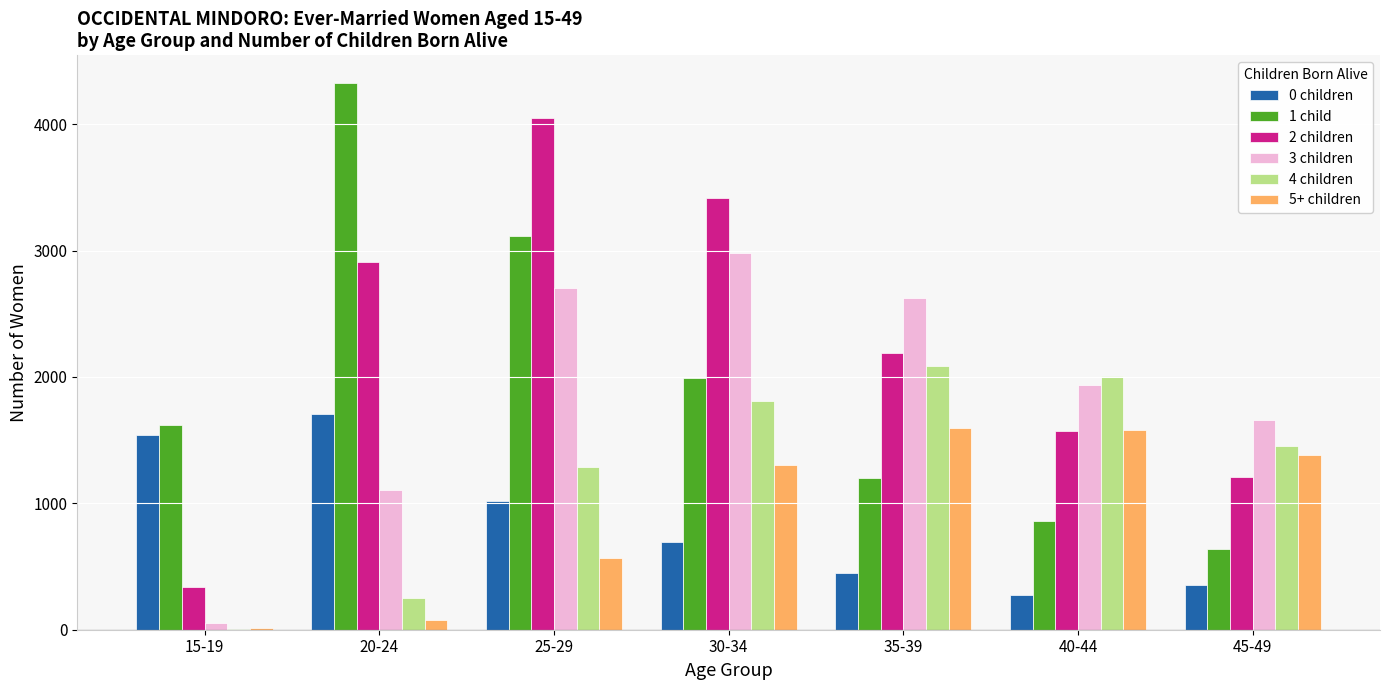

Which category has the highest value across all series?

20-24